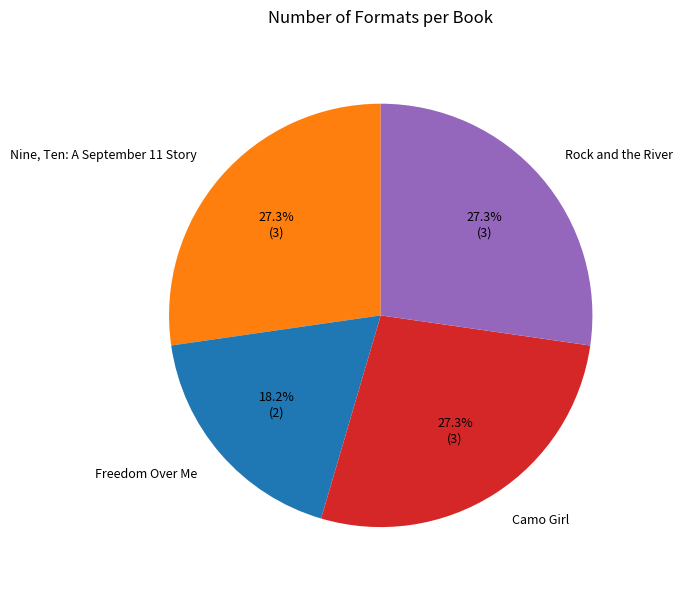

What percentage is the Camo Girl slice, to the nearest percent?

27%